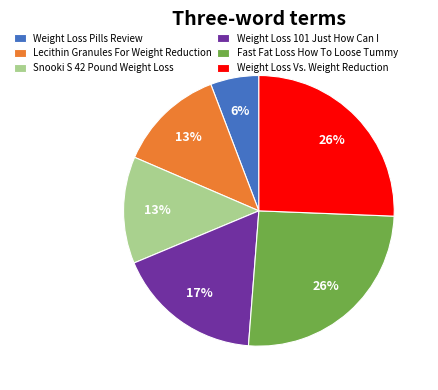

To the nearest percent, what is the average slice percentage?

17%